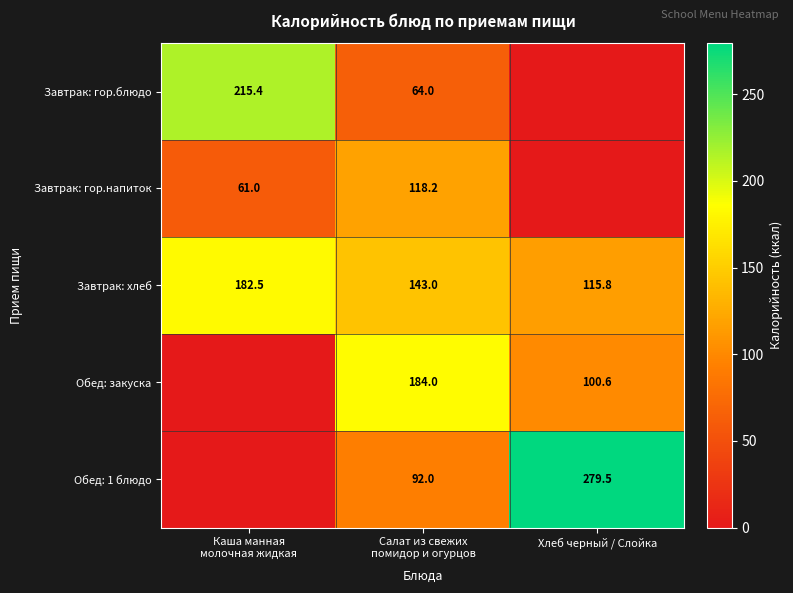

What is the average value of the Завтрак: хлеб series?

147.1